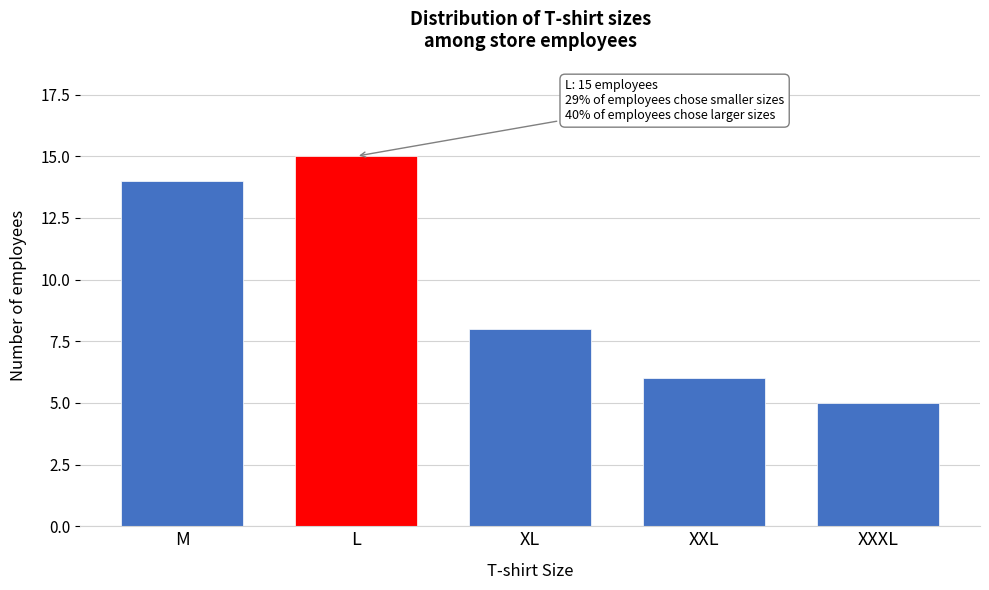

Reading left to right, what are all the values shown in this chart?

14	15	8	6	5